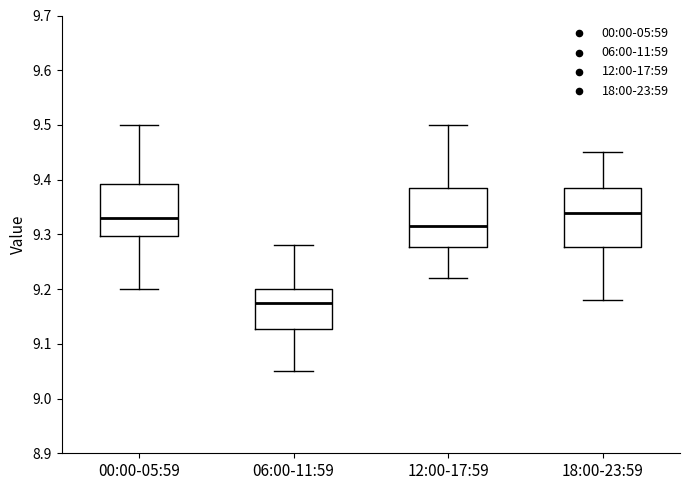

Where is the upper edge of the box for 06:00-11:59 on the y-axis? The values are not printed on the chart, so give them approximately, as read against the axis.

9.20